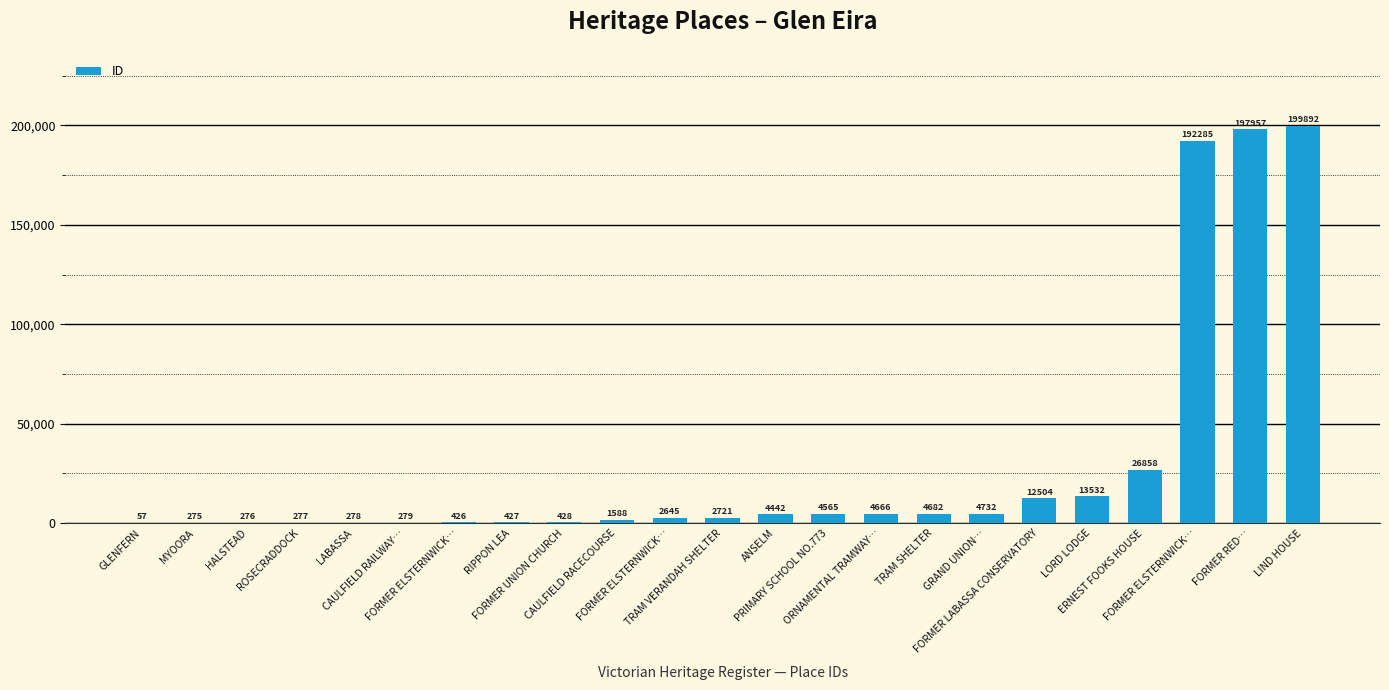

The value at ORNAMENTAL TRAMWAY… is 8330. True or false?

False